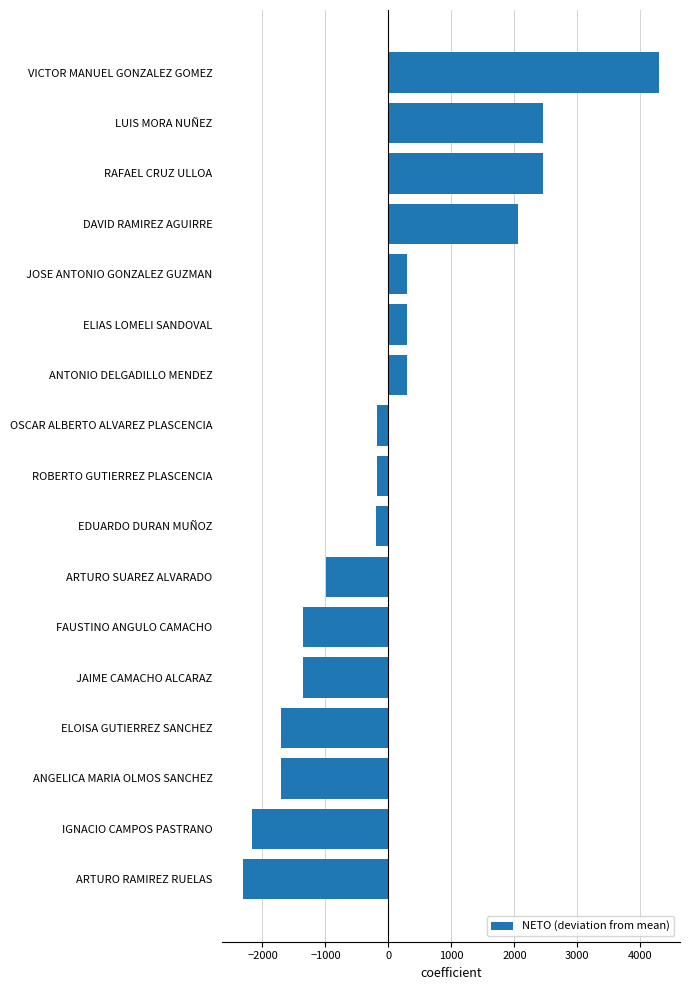

How many values are below zero?

10